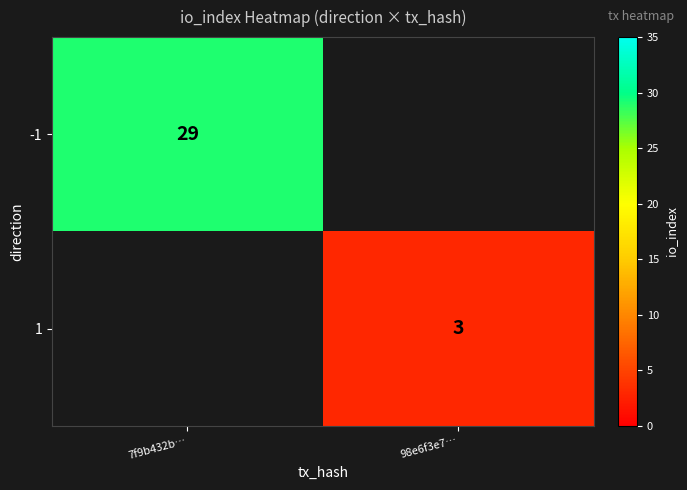

True or false: 1 has a value of 5 at 98e6f3e7….

False